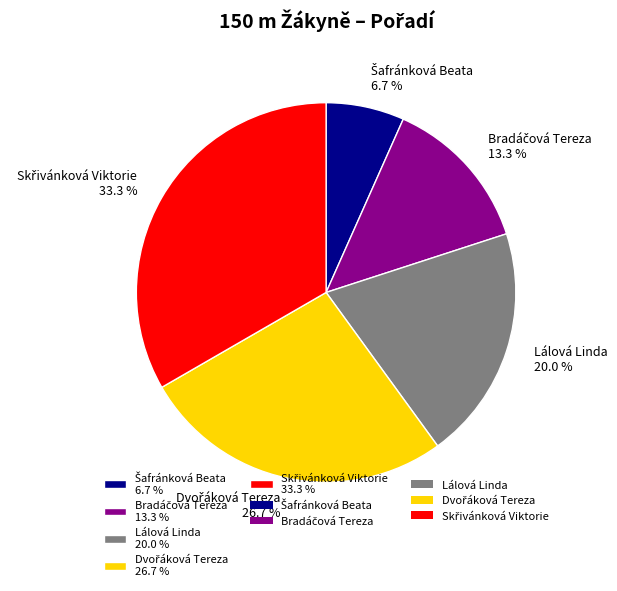

Count the number of slices in the pie.

5